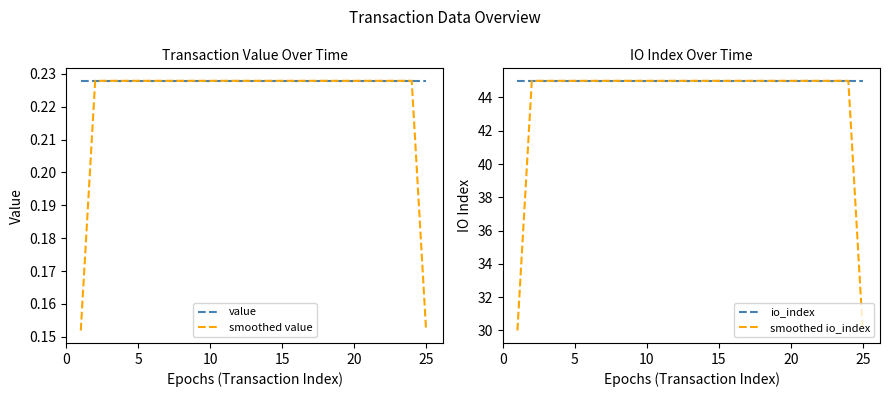

True or false: io_index has a value of 22.3 at 25.

False